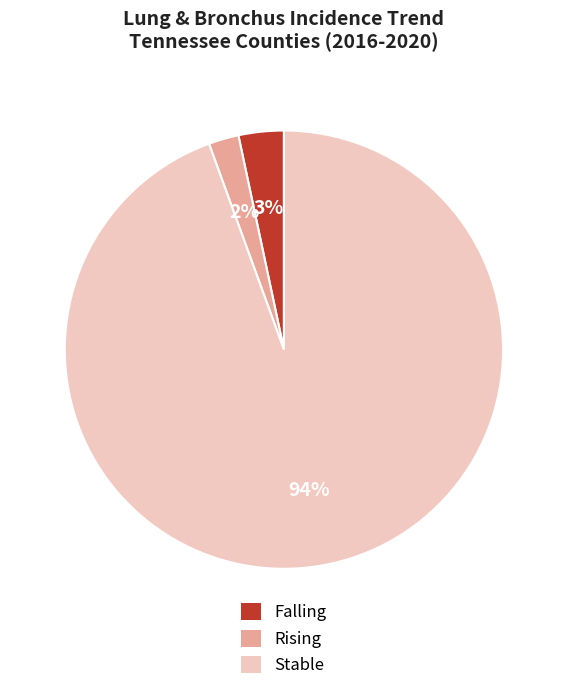

How many slices are in this pie chart?

3